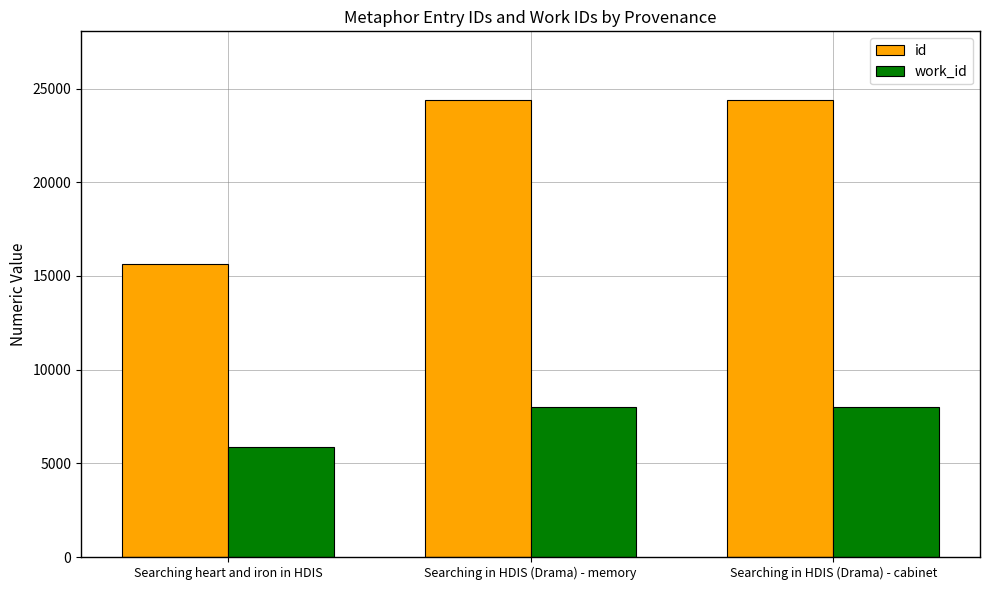

Which series changed the most between Searching heart and iron in HDIS and Searching in HDIS (Drama) - cabinet?

id